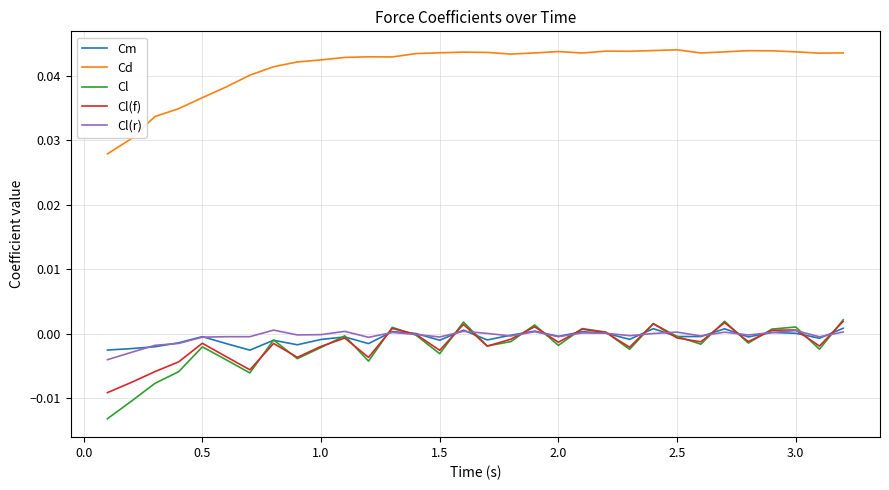

At how many categories does at least one series exceed 0?

32